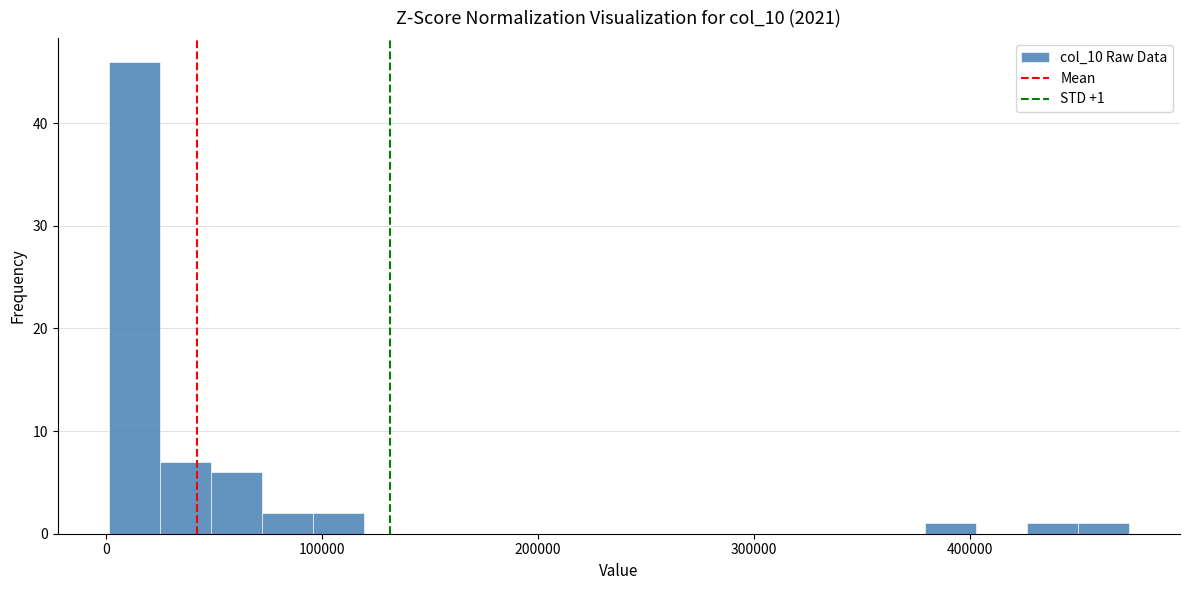

Read against the x-axis, roughly where is the centre of the tallest bar?

10000